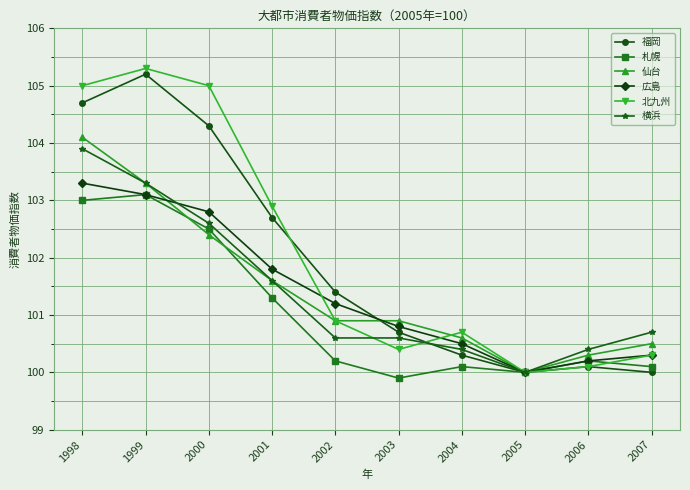

Which category has the highest value in the 福岡 series?

1999